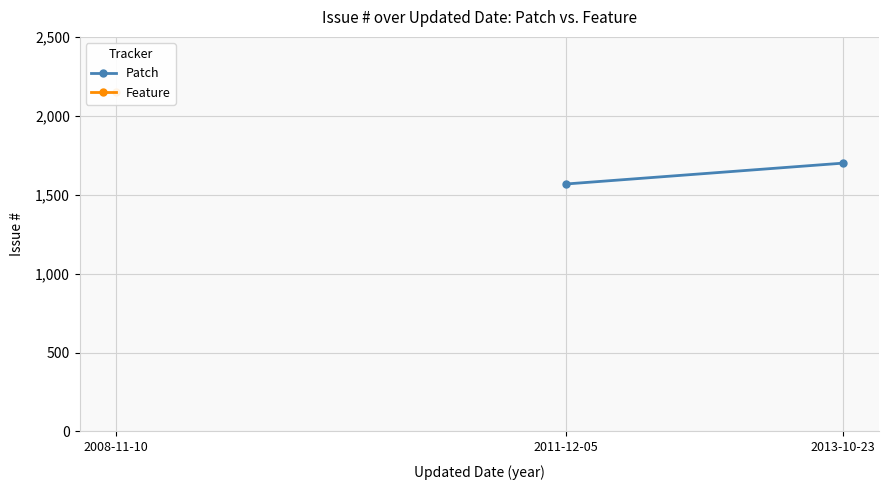

How many series are shown in this chart?

1